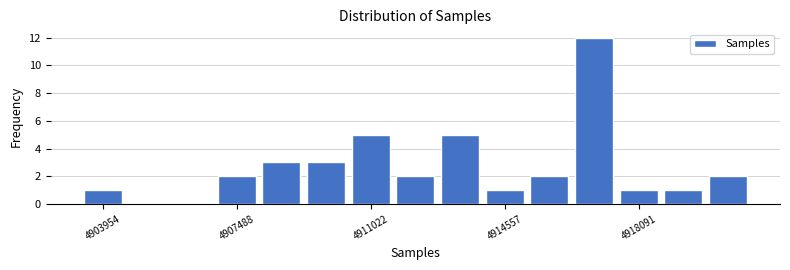

Around what value on the x-axis is the tallest bar? Give the approximate position of its centre, as read against the axis.

4917000